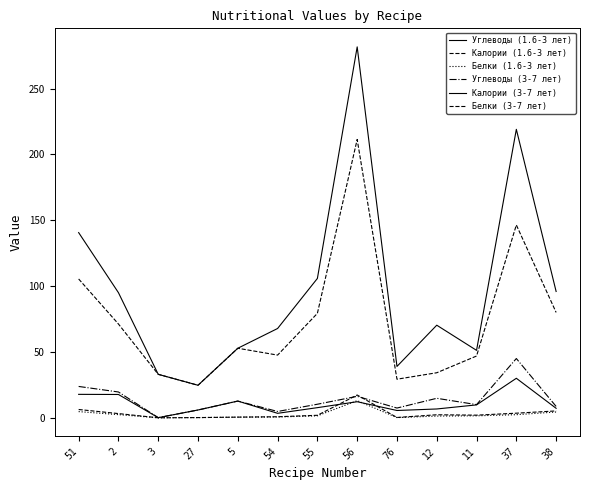

Does the chart display data point markers on the line(s)?

No